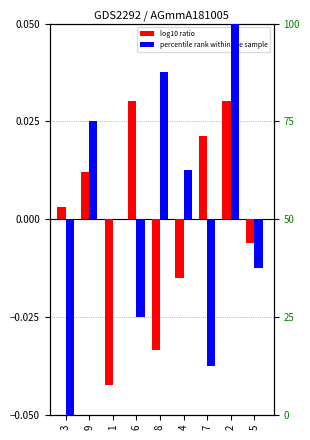

The value of percentile rank within the sample at 9 is 12.1. True or false?

False